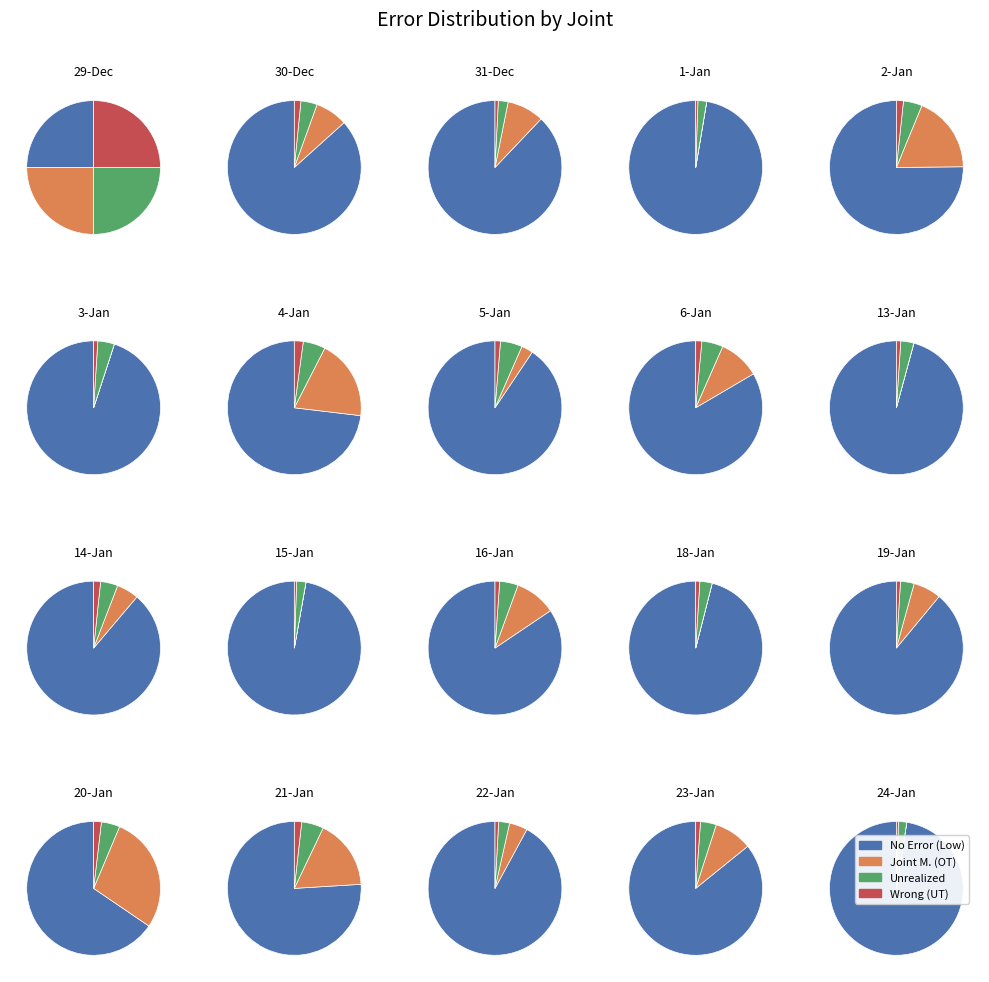

How many segments does this pie chart have?

20